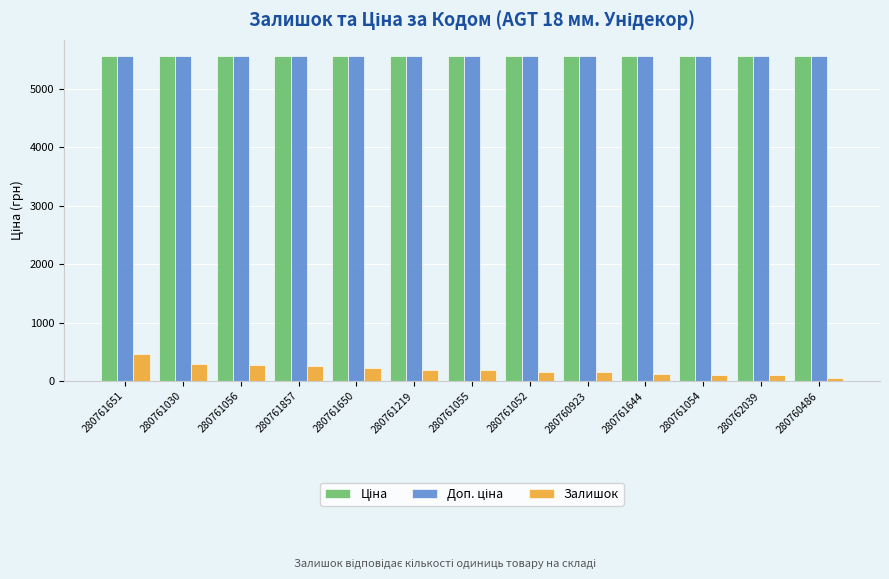

What is the difference between the maximum and minimum values in the Залишок series?

413.0